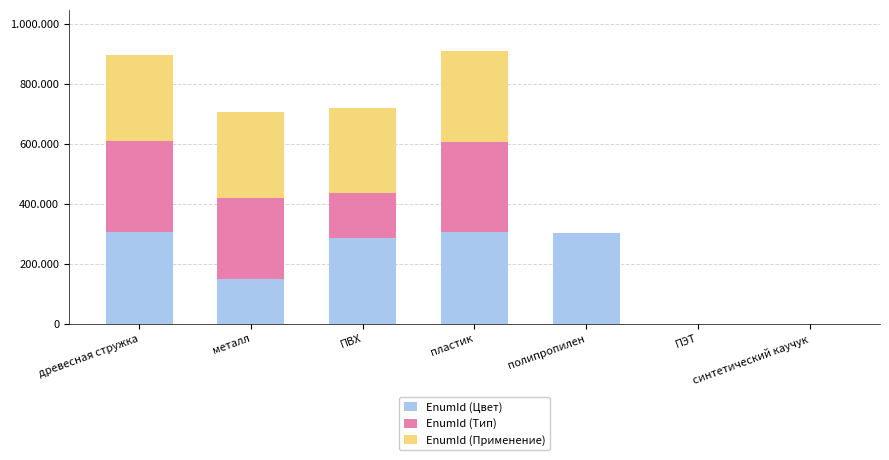

At how many categories does at least one series exceed 211390?

5